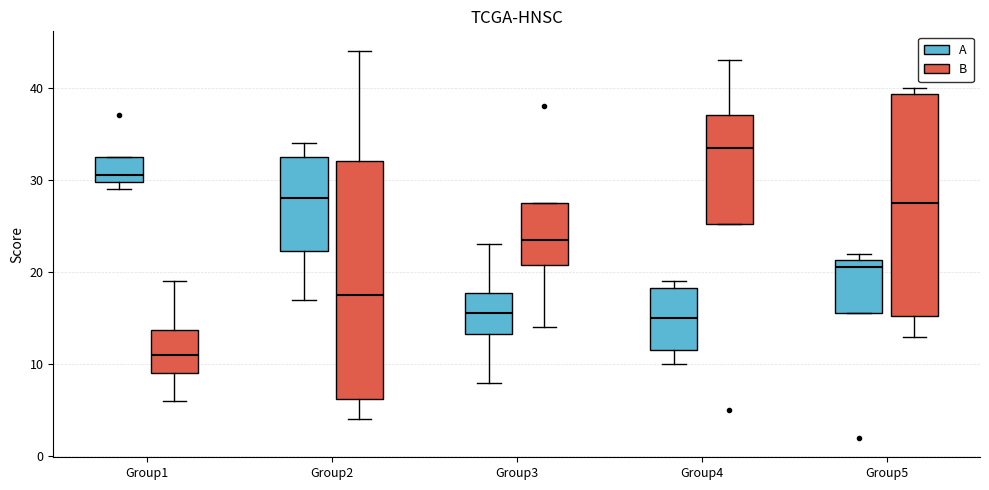

Where does the lower whisker of the box for Group5 (B) end on the y-axis? The values are not printed on the chart, so give them approximately, as read against the axis.

13